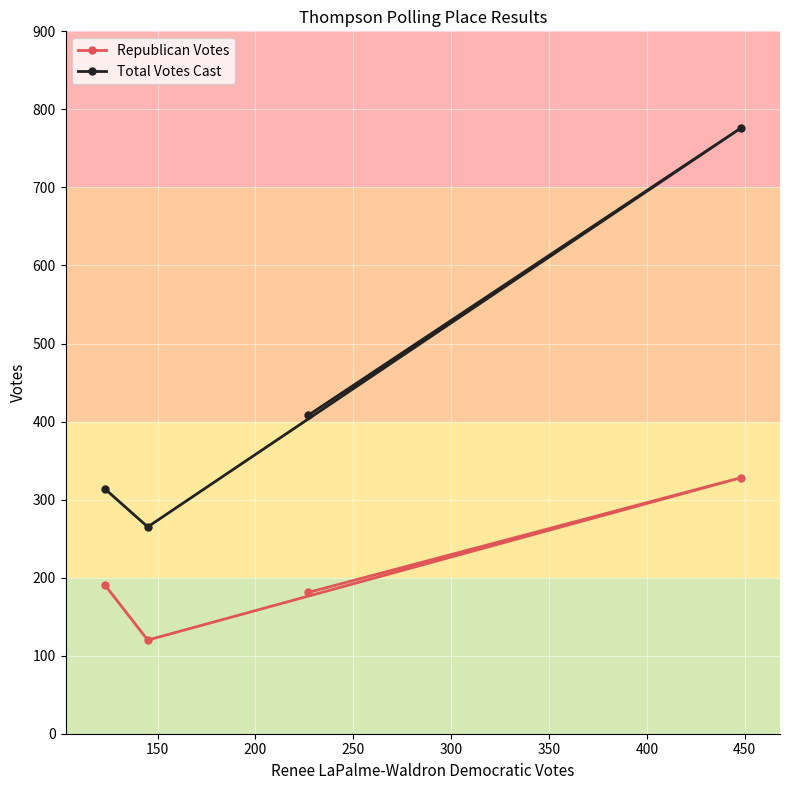

What is the difference between the second highest and minimum values in the Total Votes Cast series?

143